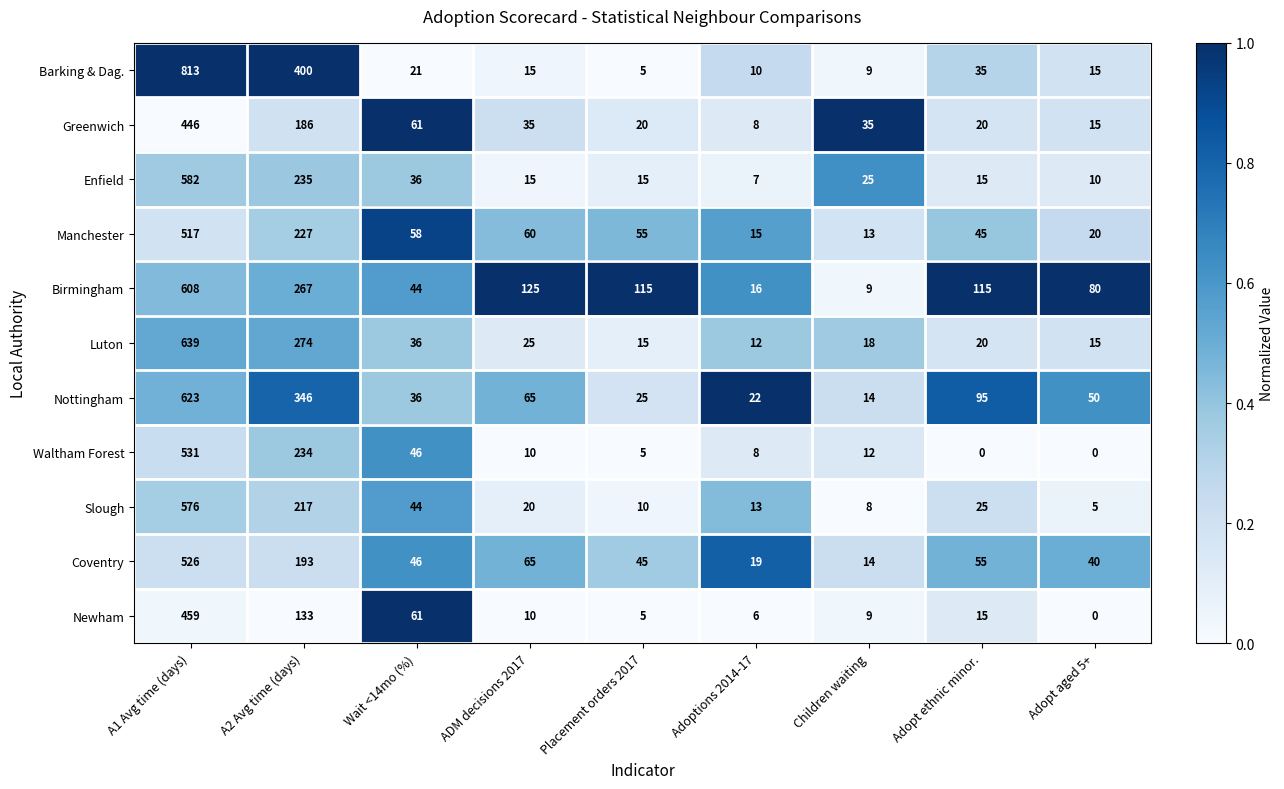

Which series changed the most between A1 Avg time (days) and Children waiting?

Barking & Dag.